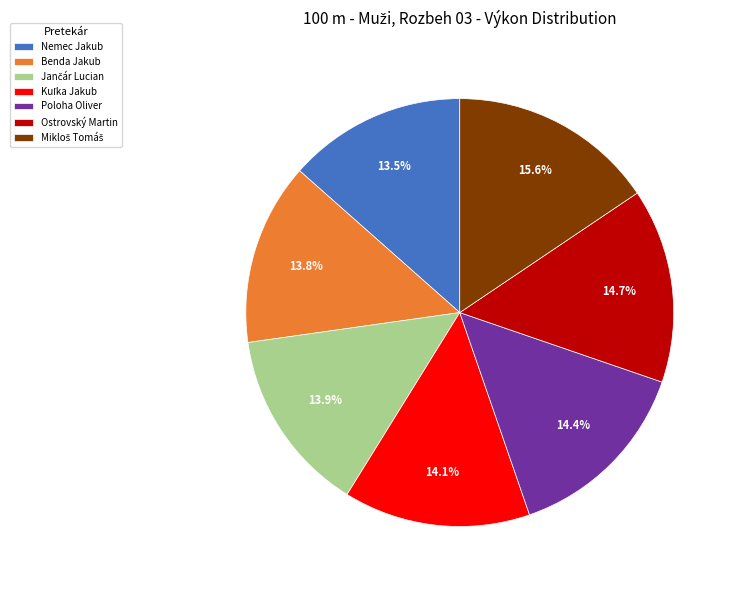

Combined, do Benda Jakub and Poloha Oliver account for over 50%?

No